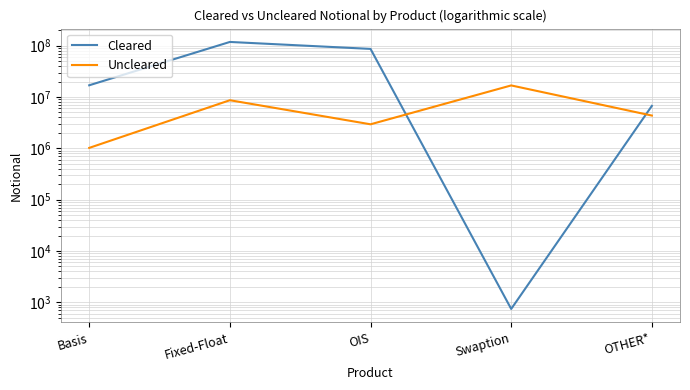

Reading left to right, extract all data points from this chart.

Cleared: Basis=16949290	Fixed-Float=118489656	OIS=86723429	Swaption=743	OTHER*=6725508
Uncleared: Basis=1021005	Fixed-Float=8670103	OIS=2943581	Swaption=16841509	OTHER*=4355935